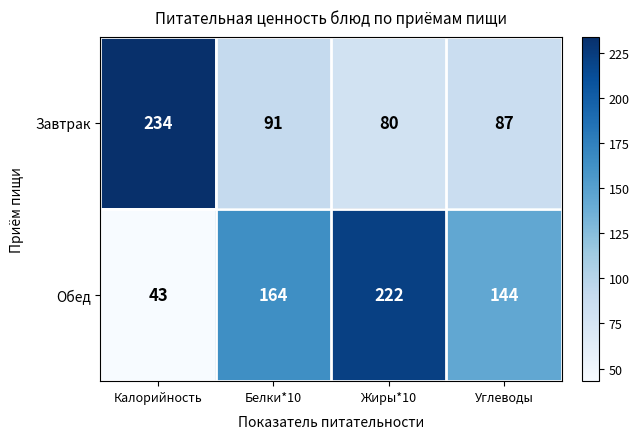

What is the difference between the Обед values at Жиры*10 and Белки*10?

58